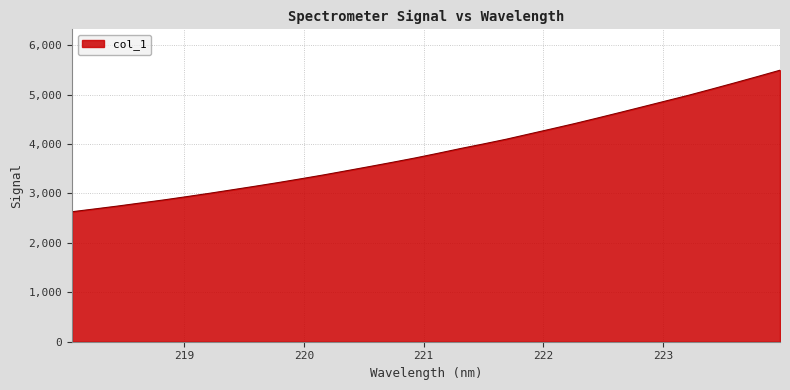

What is the minimum value shown in the chart?

2630.0